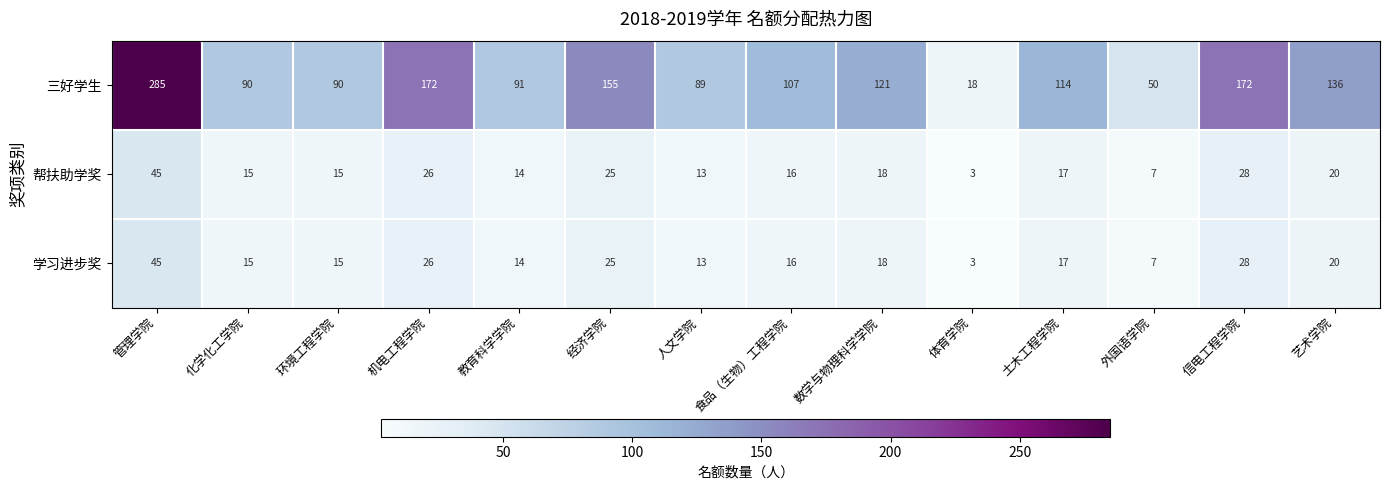

At which category is the sum across all series the highest?

管理学院